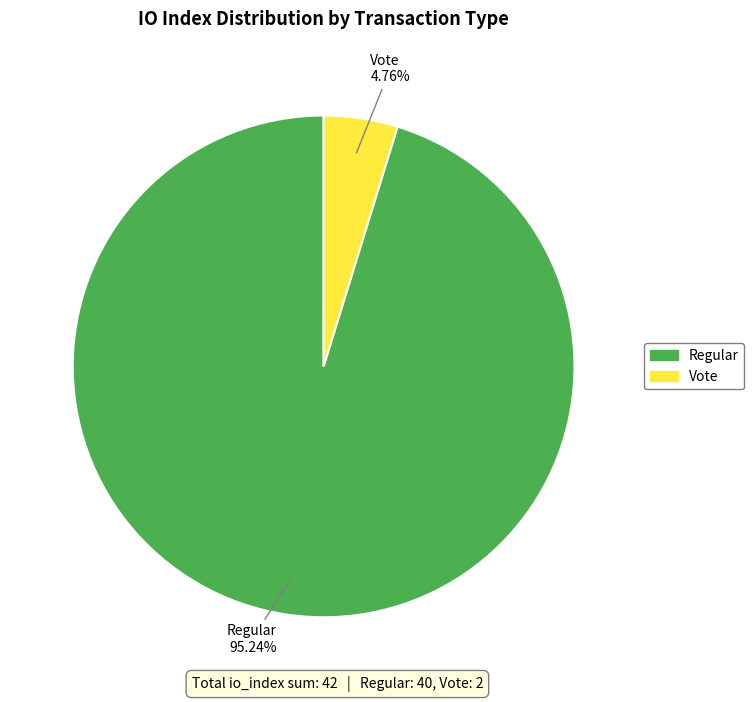

Is there a majority slice in this chart?

Yes